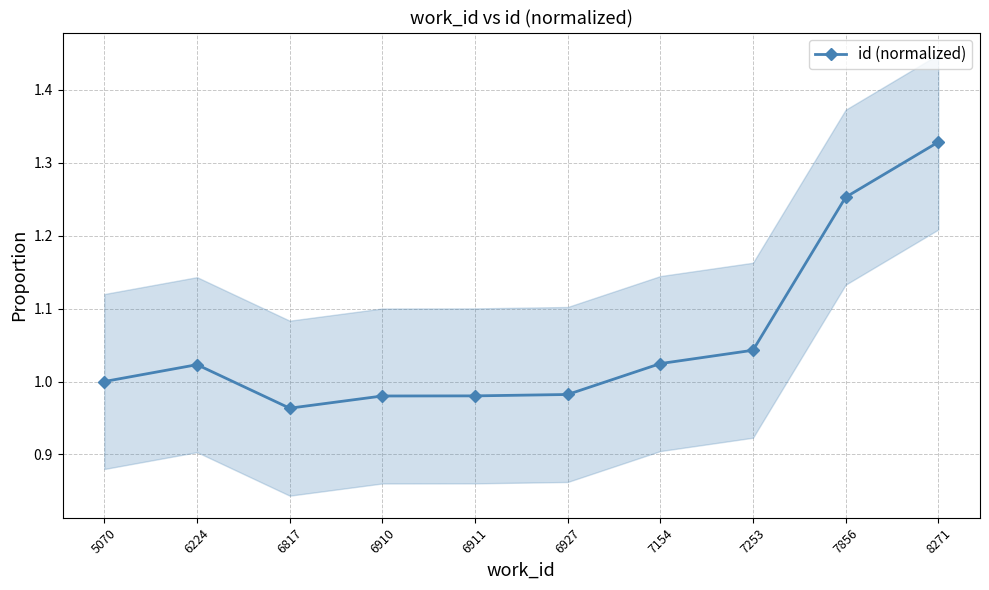

Rank the categories by value from highest to lowest.

8271, 7856, 7253, 7154, 6224, 5070, 6927, 6911, 6910, 6817